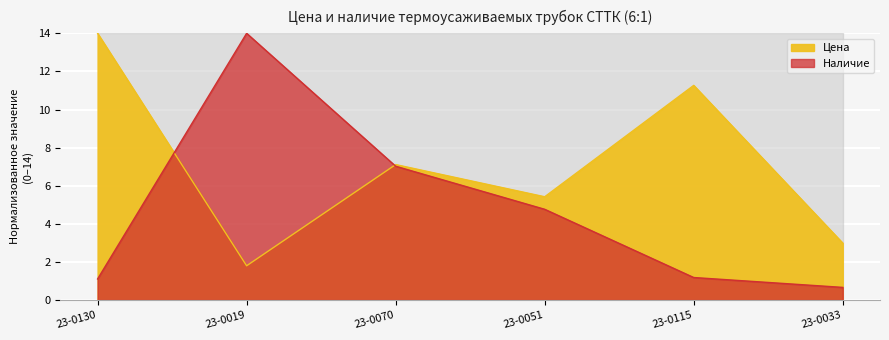

Is the value of Наличие at 23-0070 greater than the value of Цена at 23-0130?

No